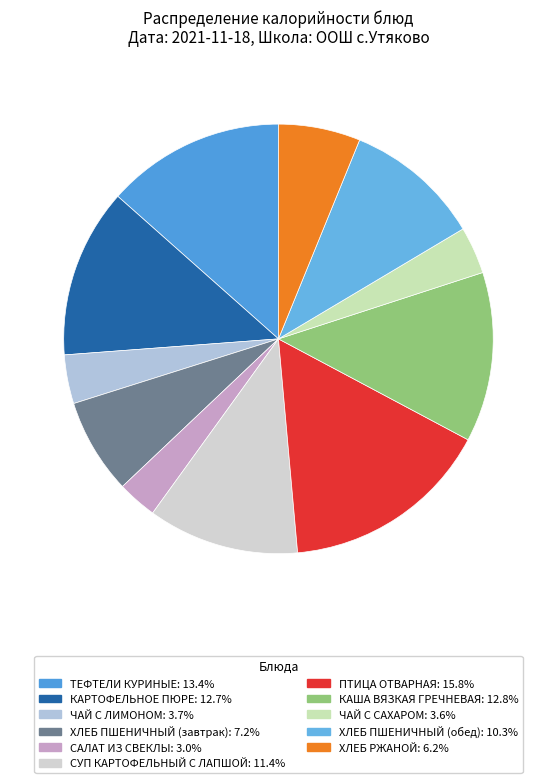

How many slices are in this pie chart?

11